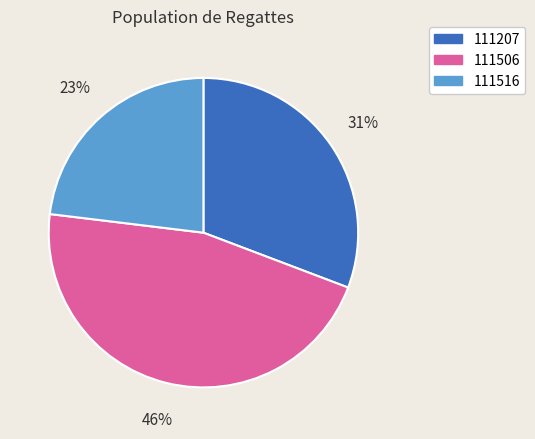

What percentage is the 111506 slice, to the nearest percent?

46%